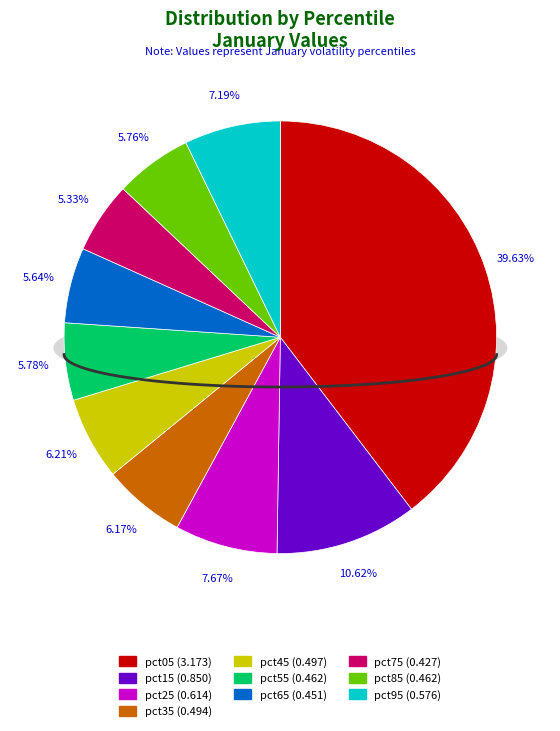

What is the smallest slice in the pie chart?

pct75